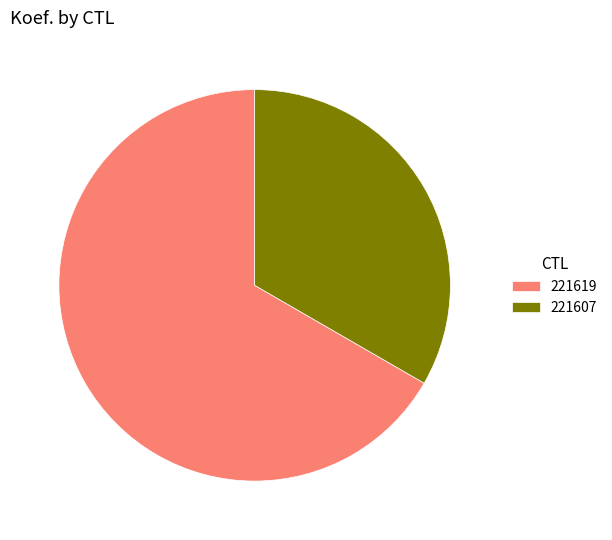

Is it true that 221607 is 20% of the pie?

False